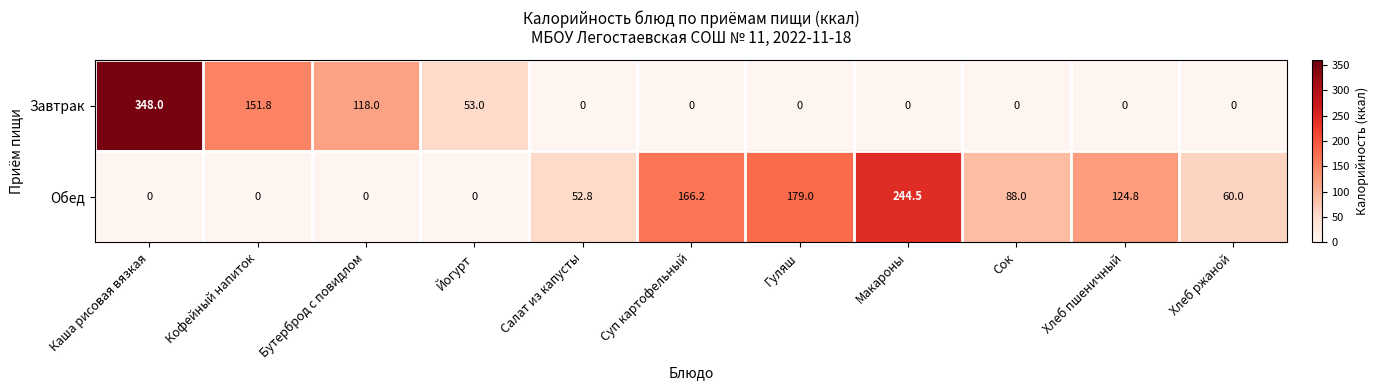

Which series has the largest range (max minus min)?

Завтрак